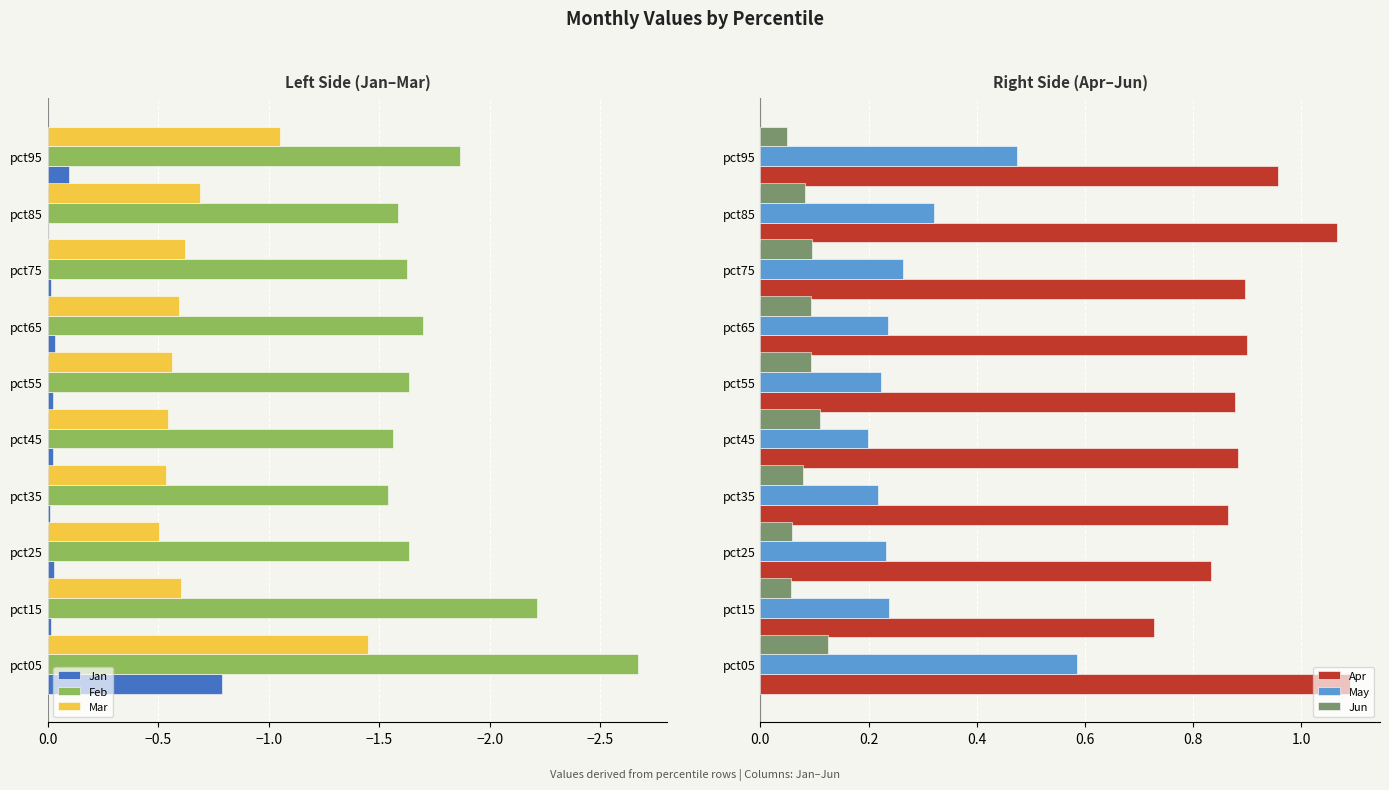

What is the value of the May bar at the 10th from the left?

0.5